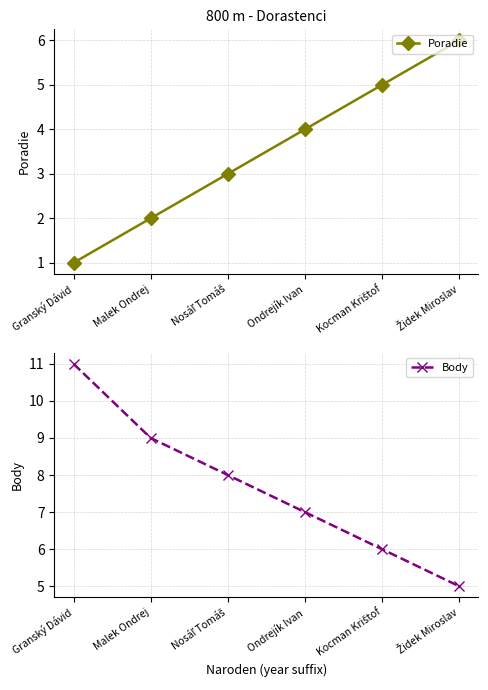

Which series has the widest spread of values?

Body